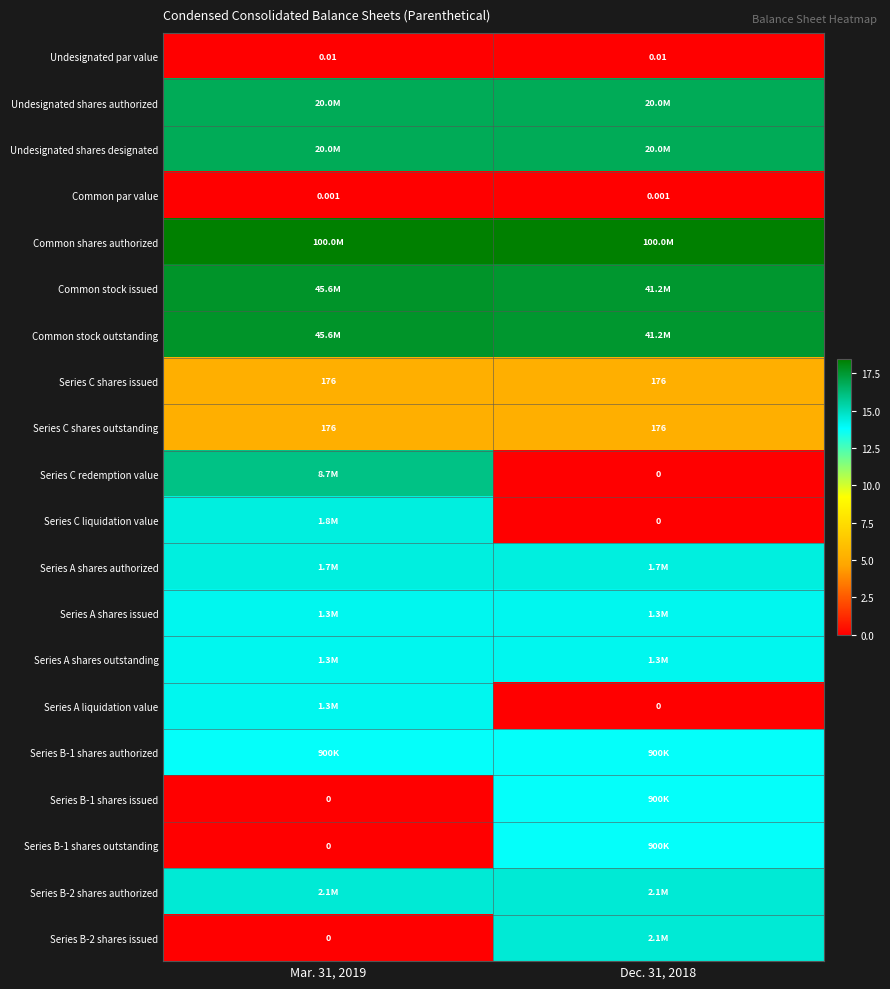

Is the value of Undesignated shares designated at Dec. 31, 2018 greater than the value of Common shares authorized at Mar. 31, 2019?

No